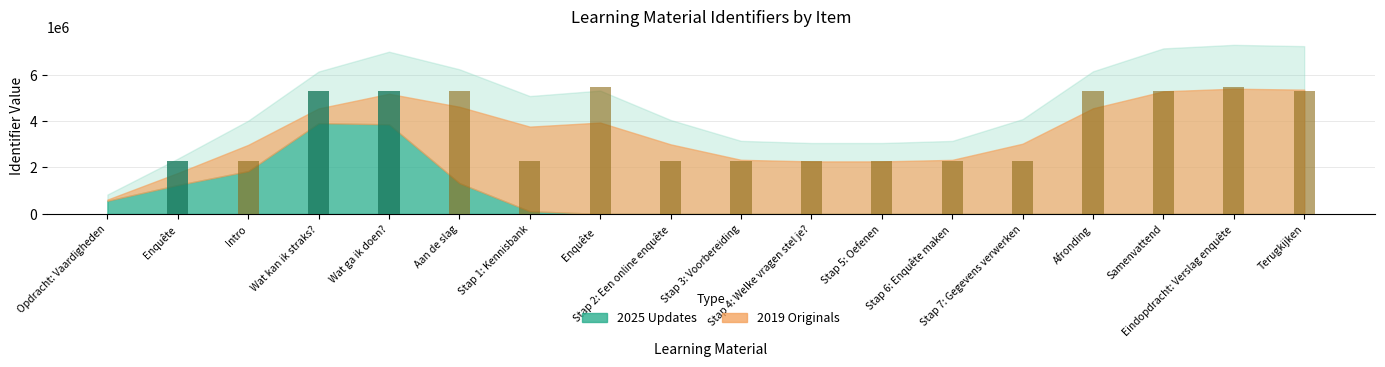

At which category is the sum across all series the highest?

Eindopdracht: Verslag enquête